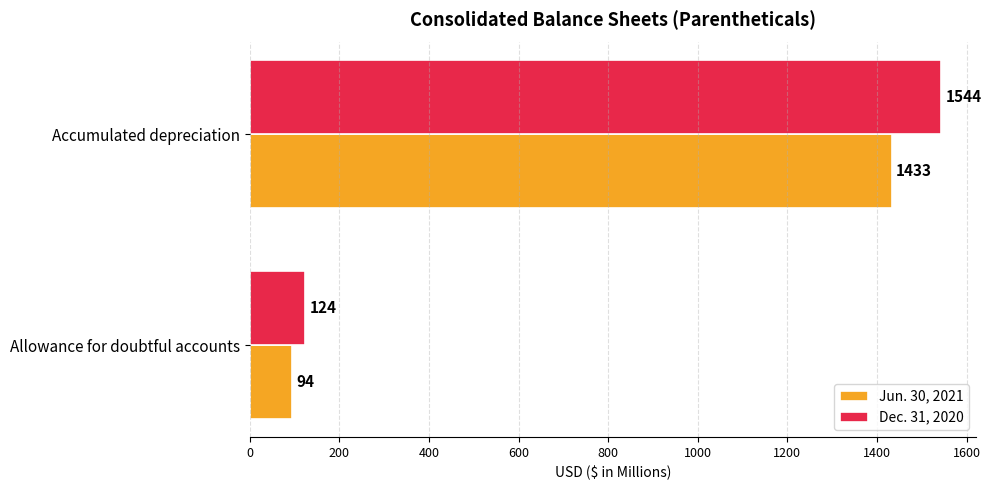

Which series has the largest range (max minus min)?

Dec. 31, 2020